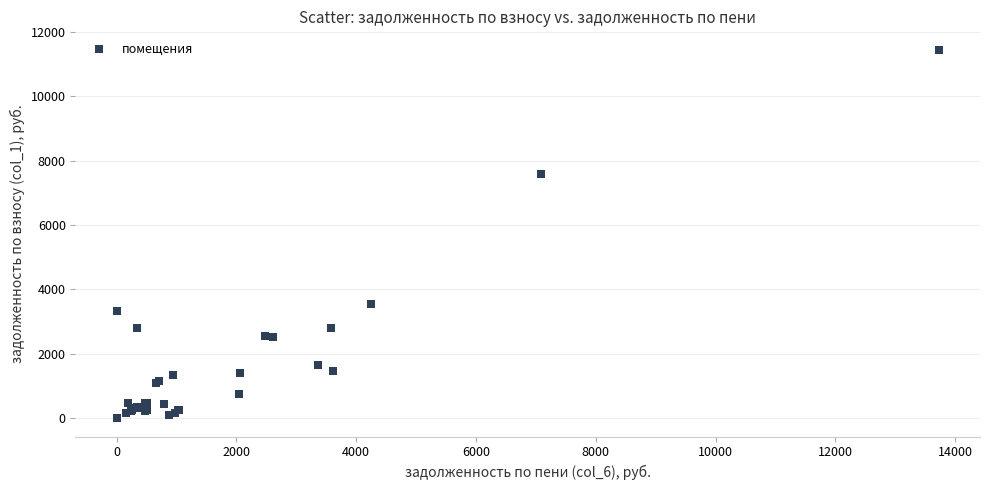

What Y value in the scatter plot is closest to 5726?

7595.6